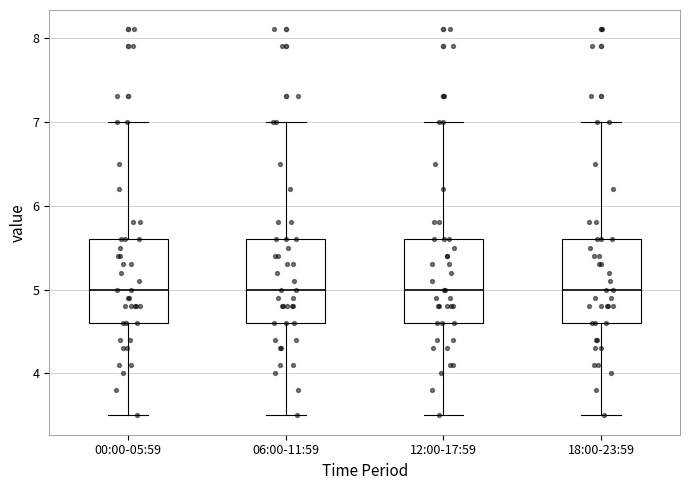

Reading left to right, read every box against the y-axis: the position of its median line, the range the box covers, and the ends of its whiskers. The values are not printed on the chart, so give them approximately, as read against the axis.

00:00-05:59: median 5.0, box 4.6 to 5.6, whiskers 3.5 to 7.0
06:00-11:59: median 5.0, box 4.6 to 5.6, whiskers 3.5 to 7.0
12:00-17:59: median 5.0, box 4.6 to 5.6, whiskers 3.5 to 7.0
18:00-23:59: median 5.0, box 4.6 to 5.6, whiskers 3.5 to 7.0